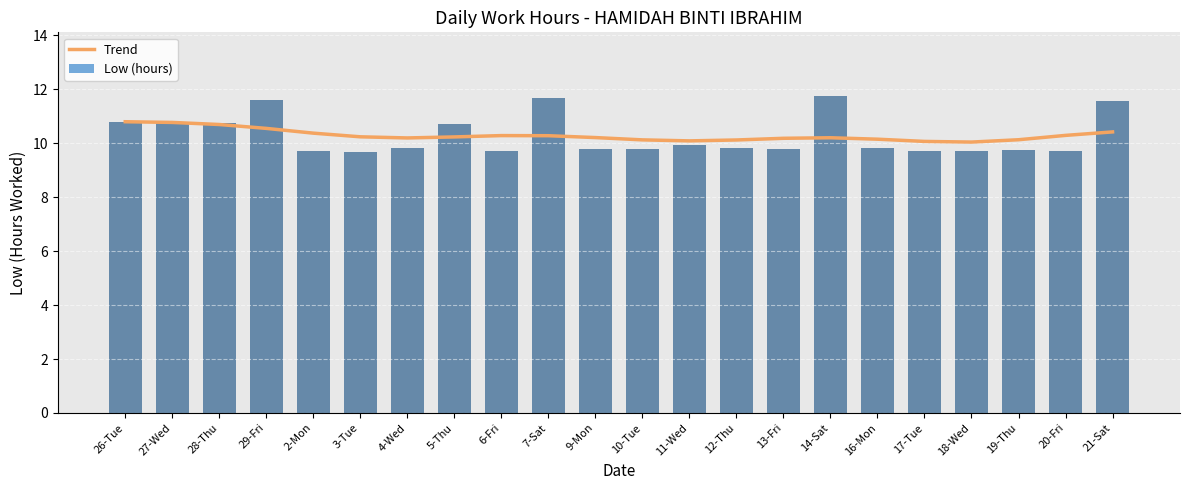

What is the average value of the Trend series?

10.3